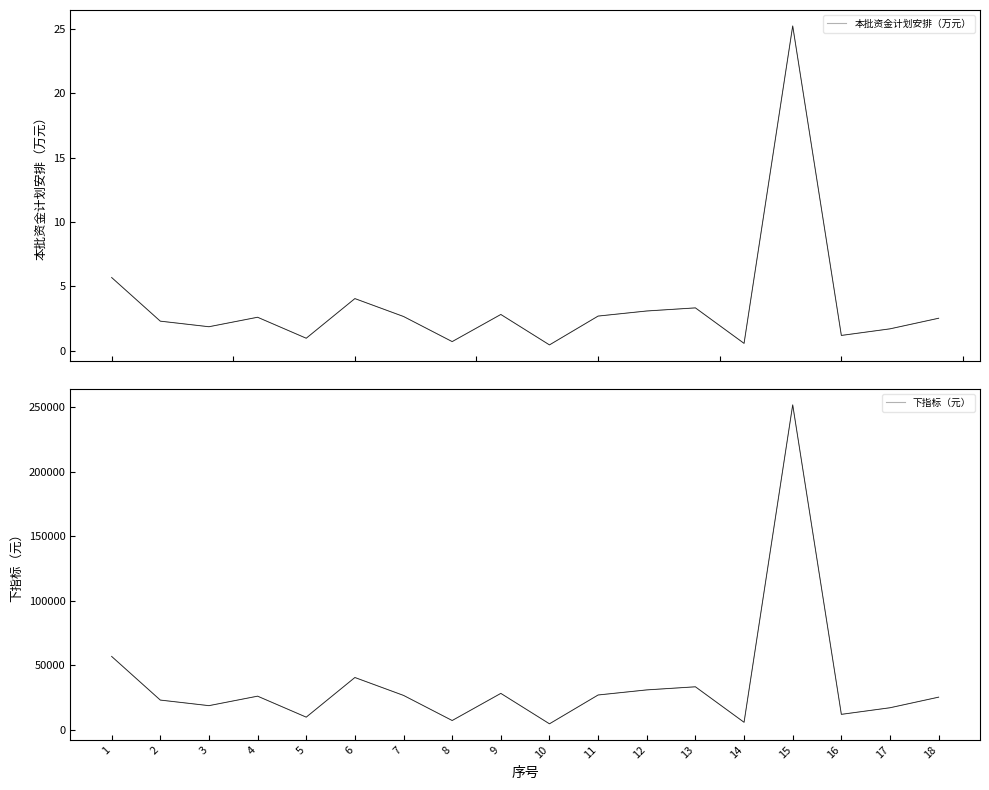

True or false: 本批资金计划安排（万元） and 下指标（元） intersect in this chart.

False